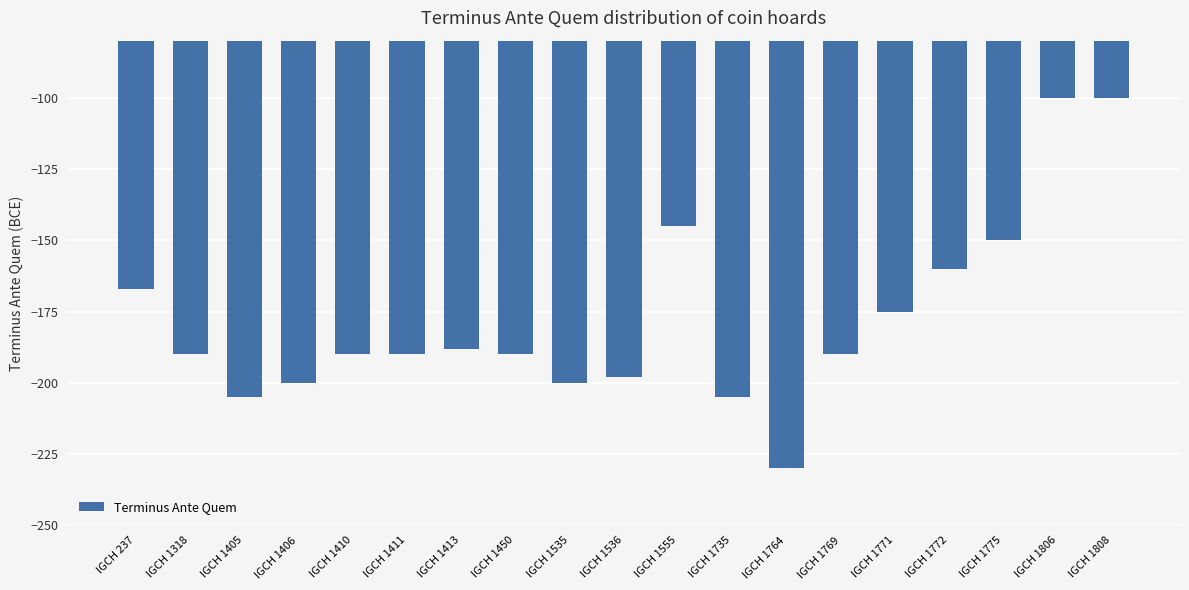

What is the value of the 18th bar from the left?

-100